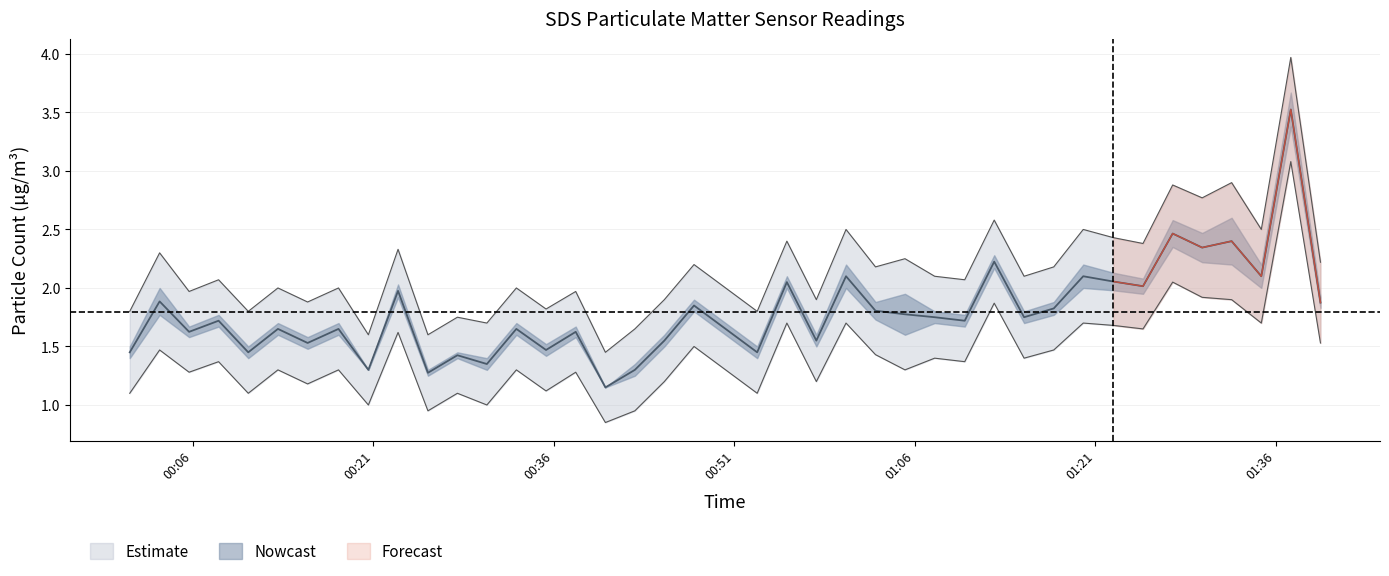

What position from the right is 2022/05/07 01:34:48?

3